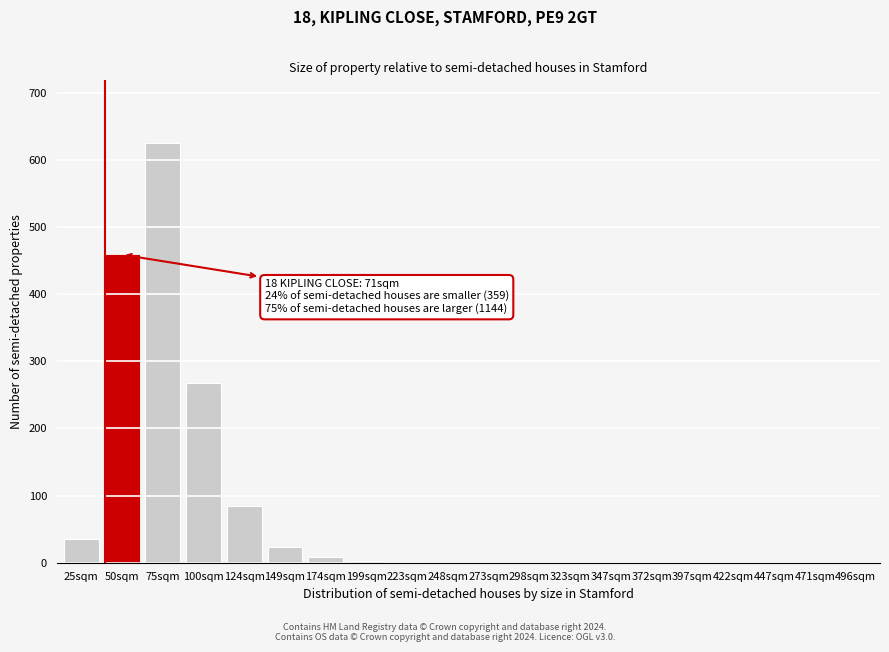

What is the change in value from 25sqm to 323sqm?

-35